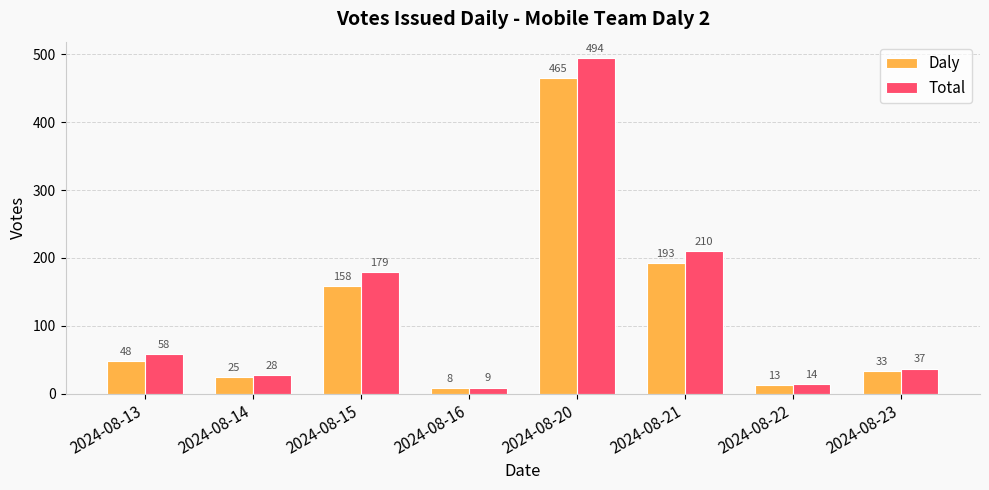

What is the difference between the maximum and minimum values in the Total series?

485